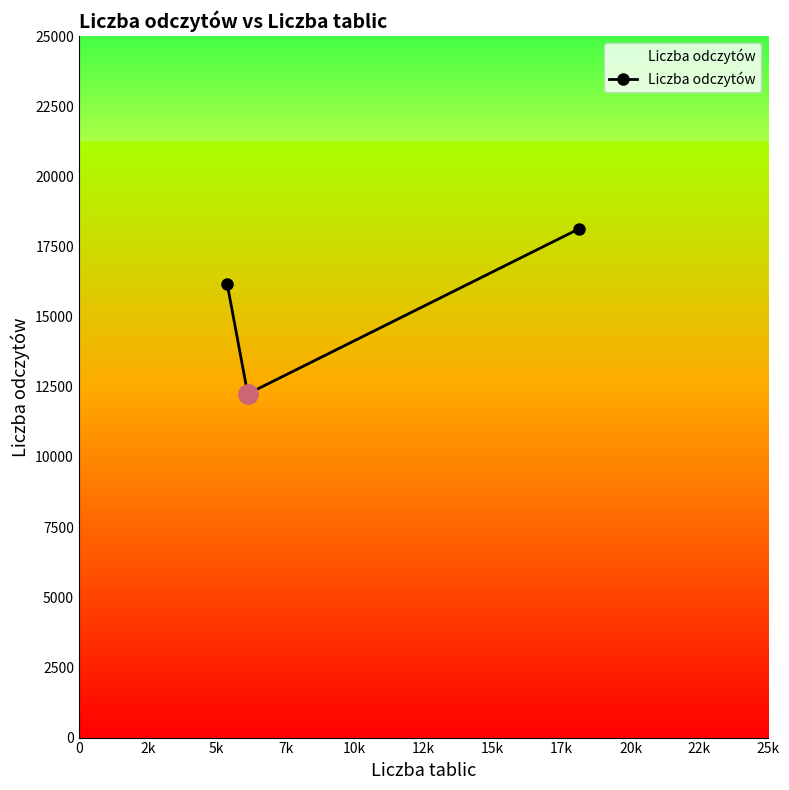

What is the value of the 3rd point from the left?

18127